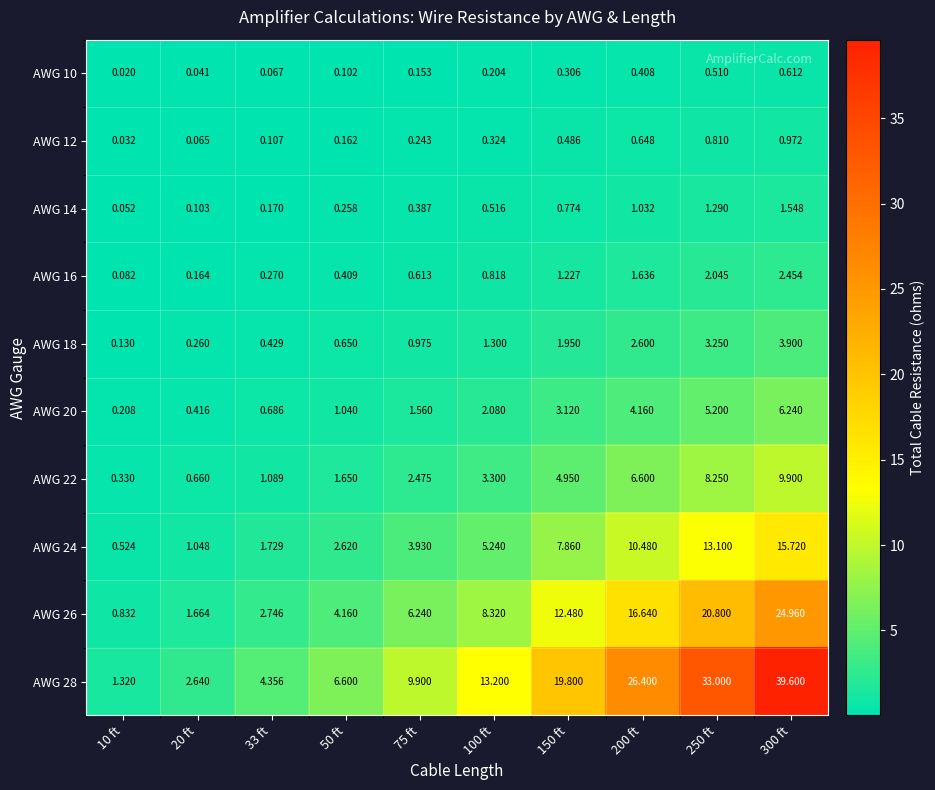

List the series in order of their peak value, highest first.

AWG 28, AWG 26, AWG 24, AWG 22, AWG 20, AWG 18, AWG 16, AWG 14, AWG 12, AWG 10